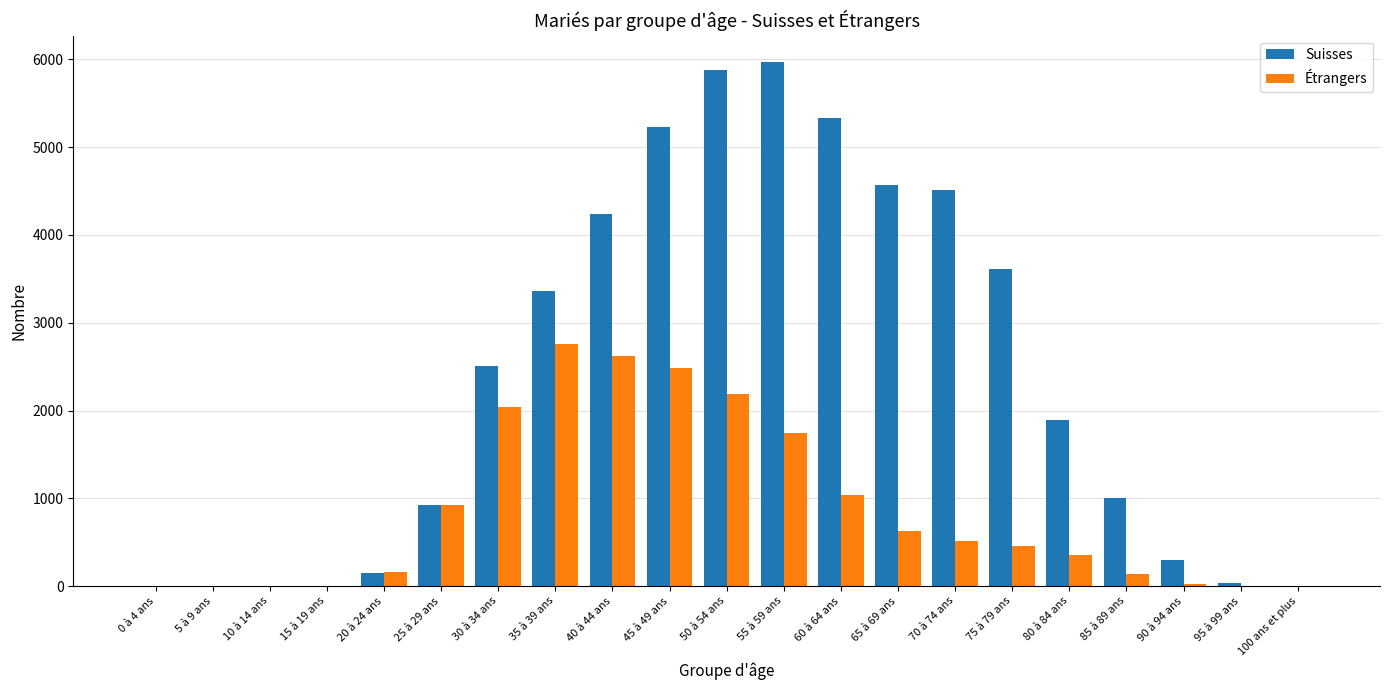

What is the average value of the Étrangers series?

861